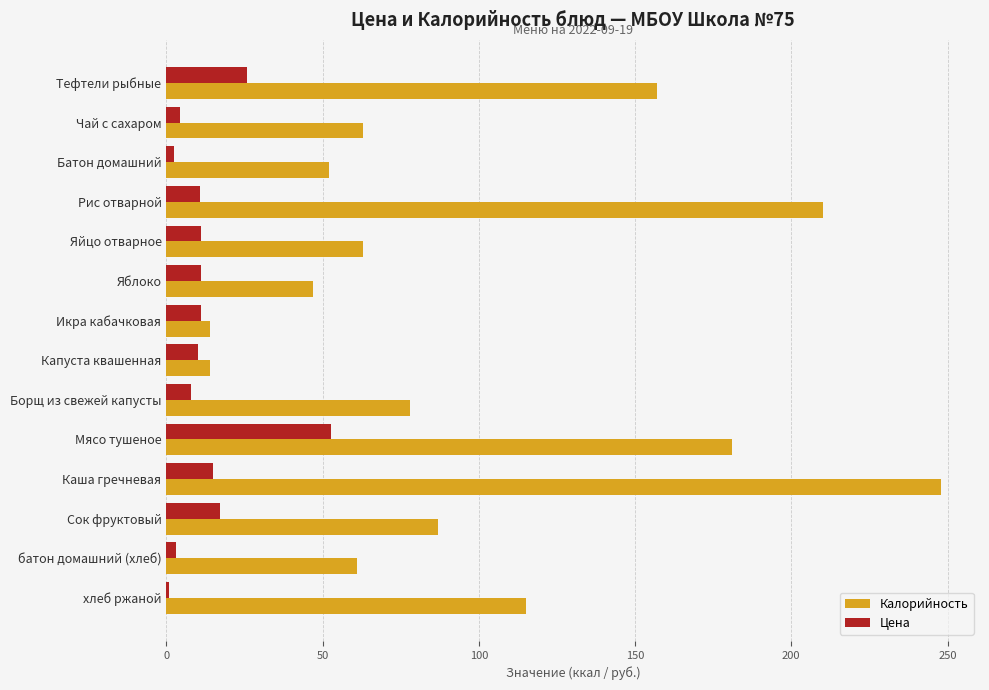

Which series changed the most between Яблоко and Каша гречневая?

Калорийность